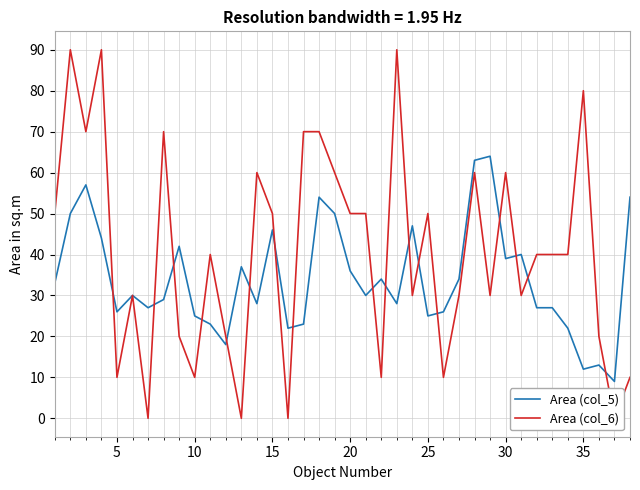

Which series has the largest range (max minus min)?

Area (col_6)